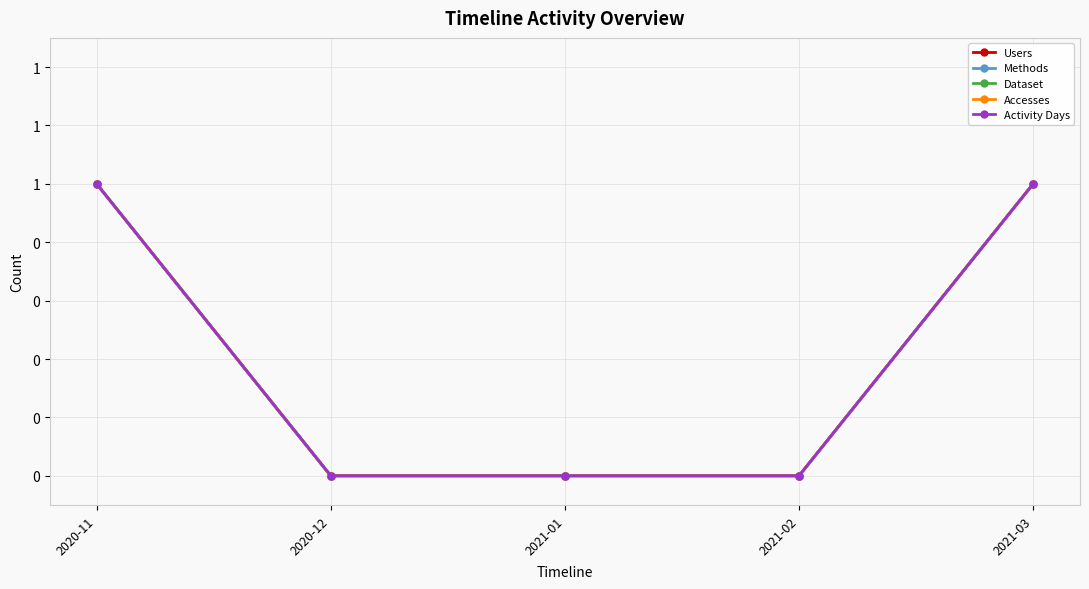

Reading left to right, list all the values displayed in this chart.

Users: 2020-11=1	2020-12=0	2021-01=0	2021-02=0	2021-03=1
Methods: 2020-11=1	2020-12=0	2021-01=0	2021-02=0	2021-03=1
Dataset: 2020-11=1	2020-12=0	2021-01=0	2021-02=0	2021-03=1
Accesses: 2020-11=1	2020-12=0	2021-01=0	2021-02=0	2021-03=1
Activity Days: 2020-11=1	2020-12=0	2021-01=0	2021-02=0	2021-03=1